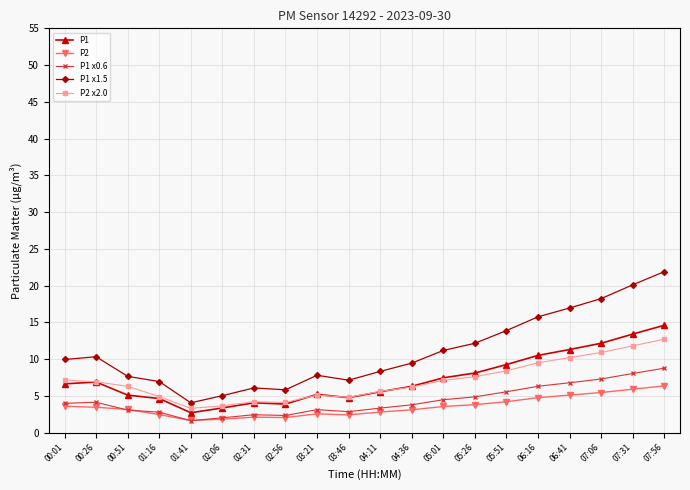

Between 00:01 and 05:51, which series saw the biggest shift?

P1 x1.5